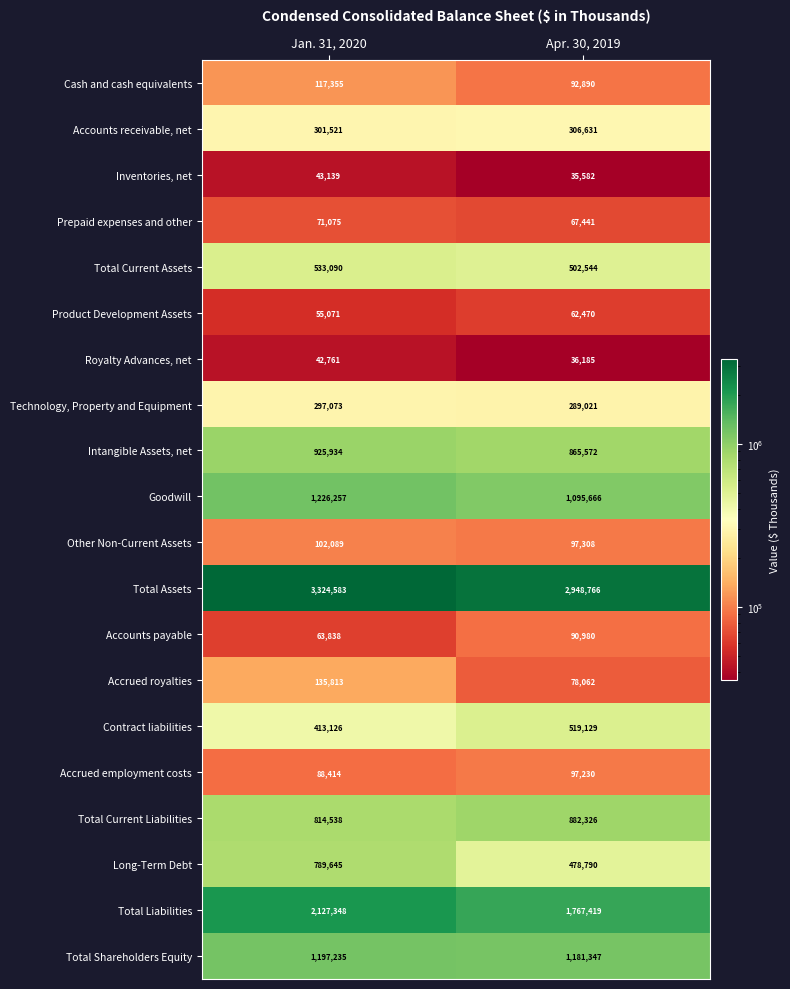

What is the sum of the Product Development Assets values at Apr. 30, 2019 and Jan. 31, 2020?

117541